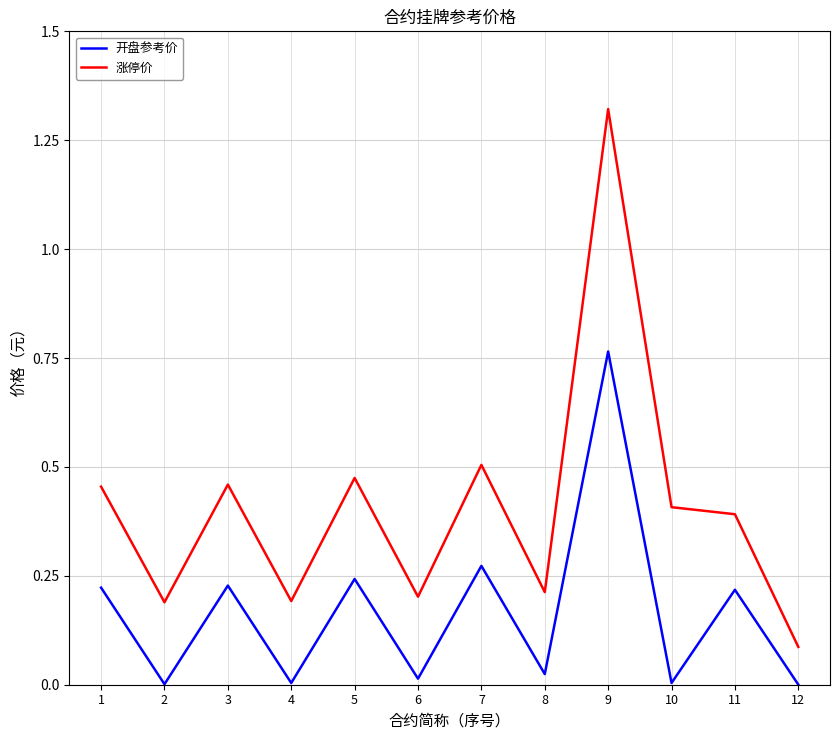

True or false: 涨停价 and 开盘参考价 cross at least once.

False